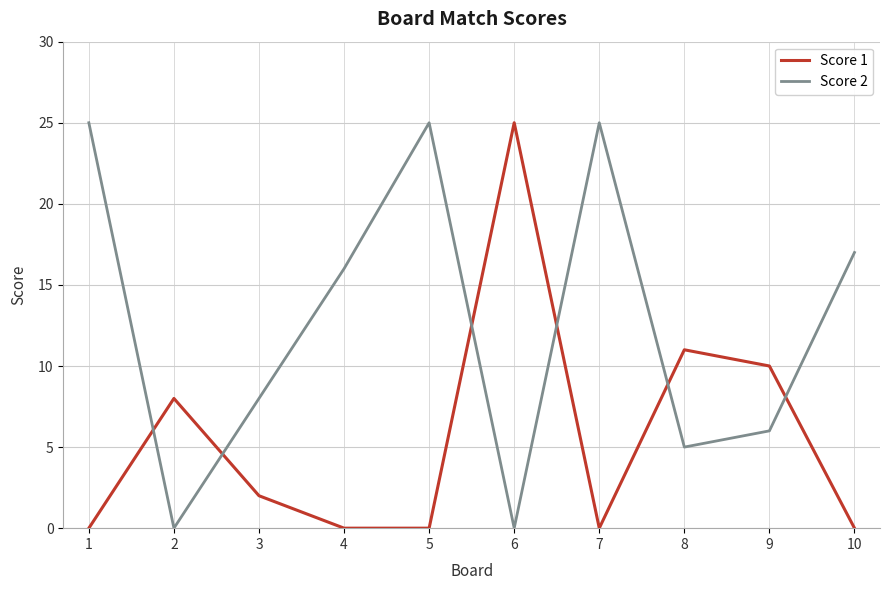

The value of Score 1 at 3 is 2. True or false?

True